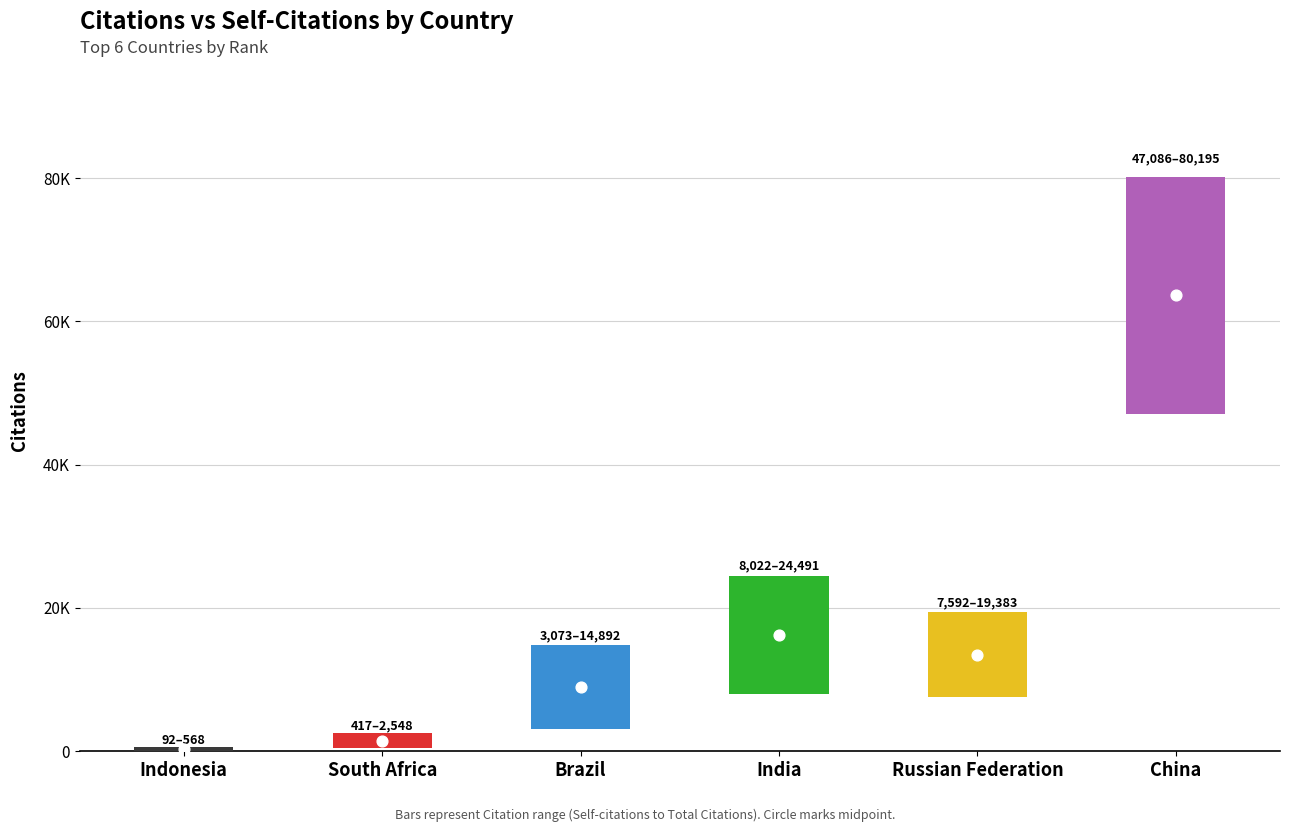

Which has a higher value, India or South Africa?

India